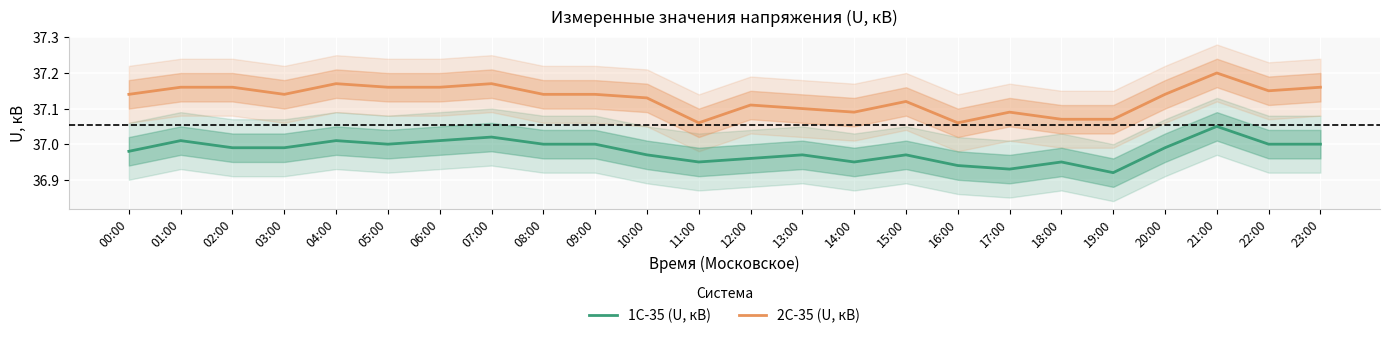

What position from the right is 12:00?

12